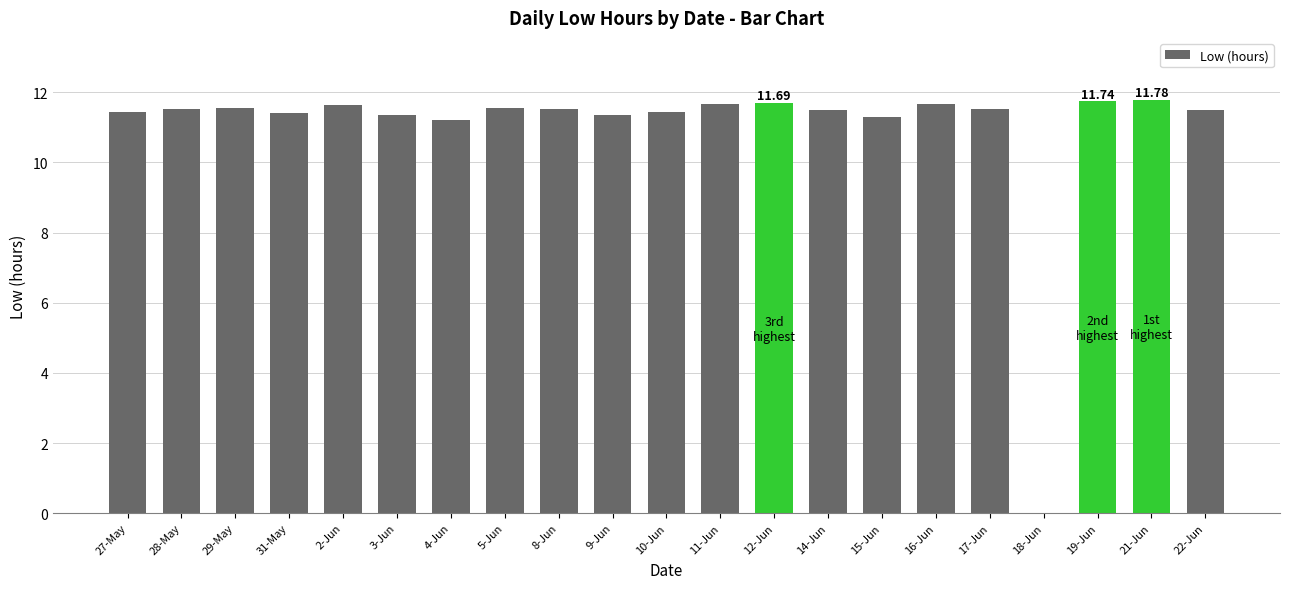

What is the average value?

11.0